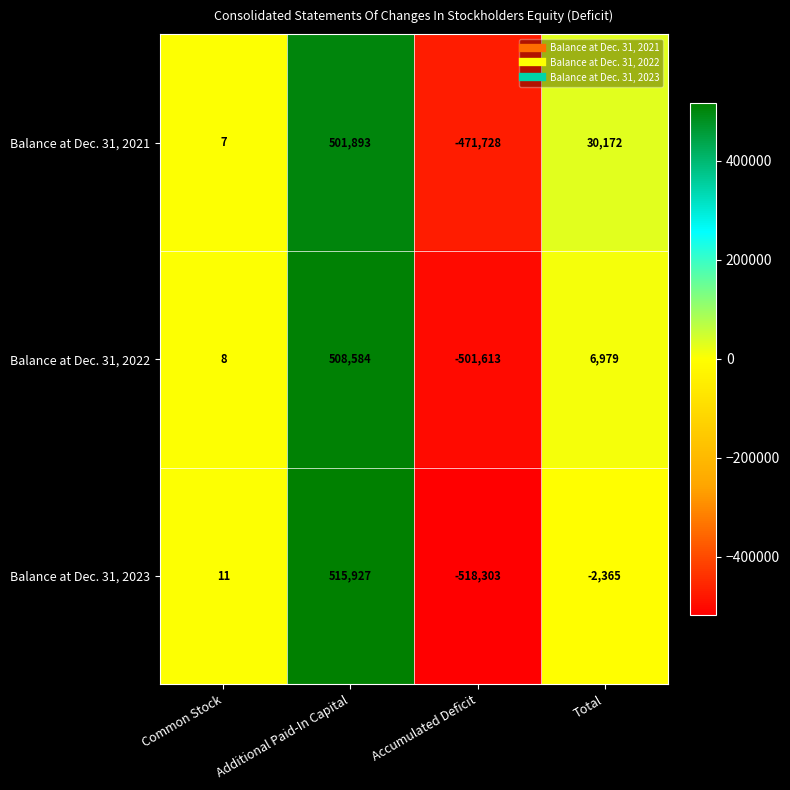

List the labels in order of Balance at Dec. 31, 2022 value, largest first.

Additional Paid-In Capital, Total, Common Stock, Accumulated Deficit